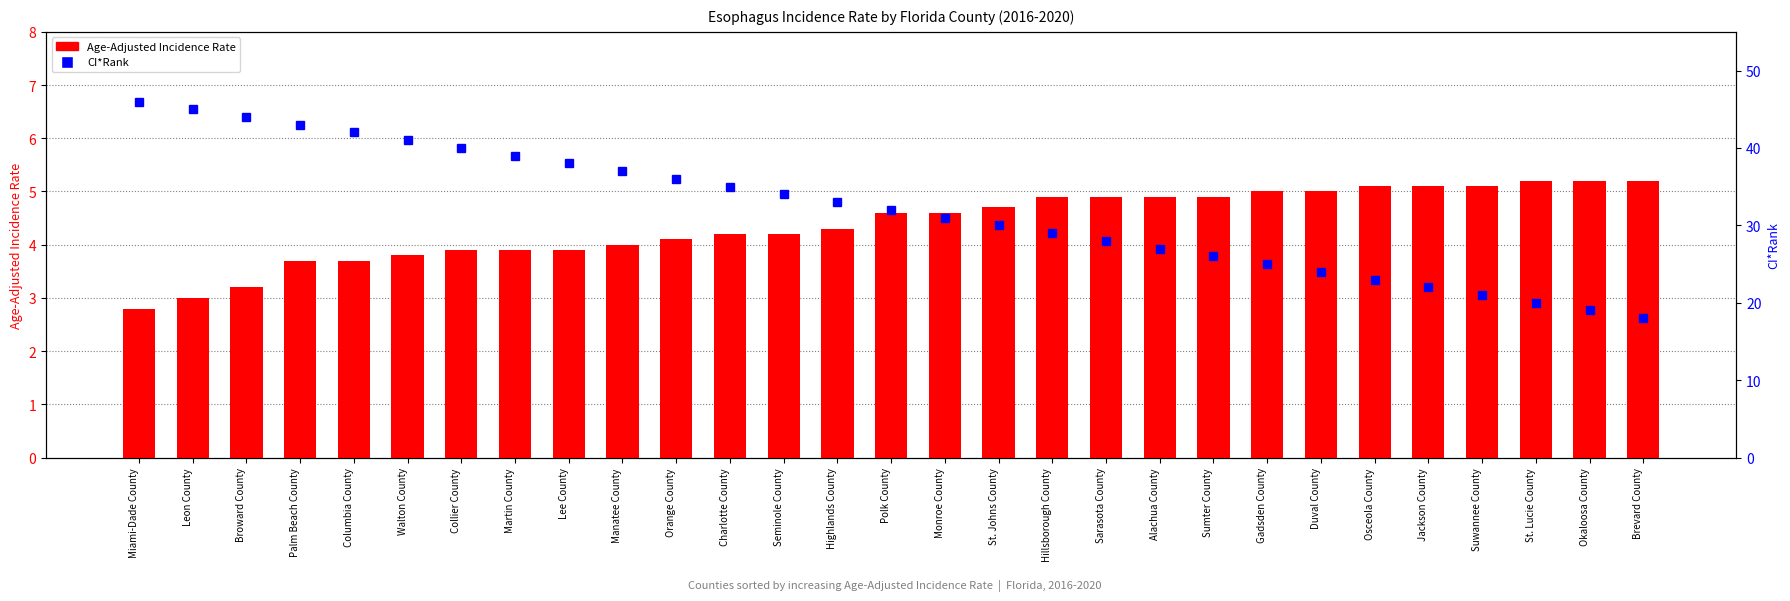

Read the Age-Adjusted Incidence Rate value at Jackson County.

5.1